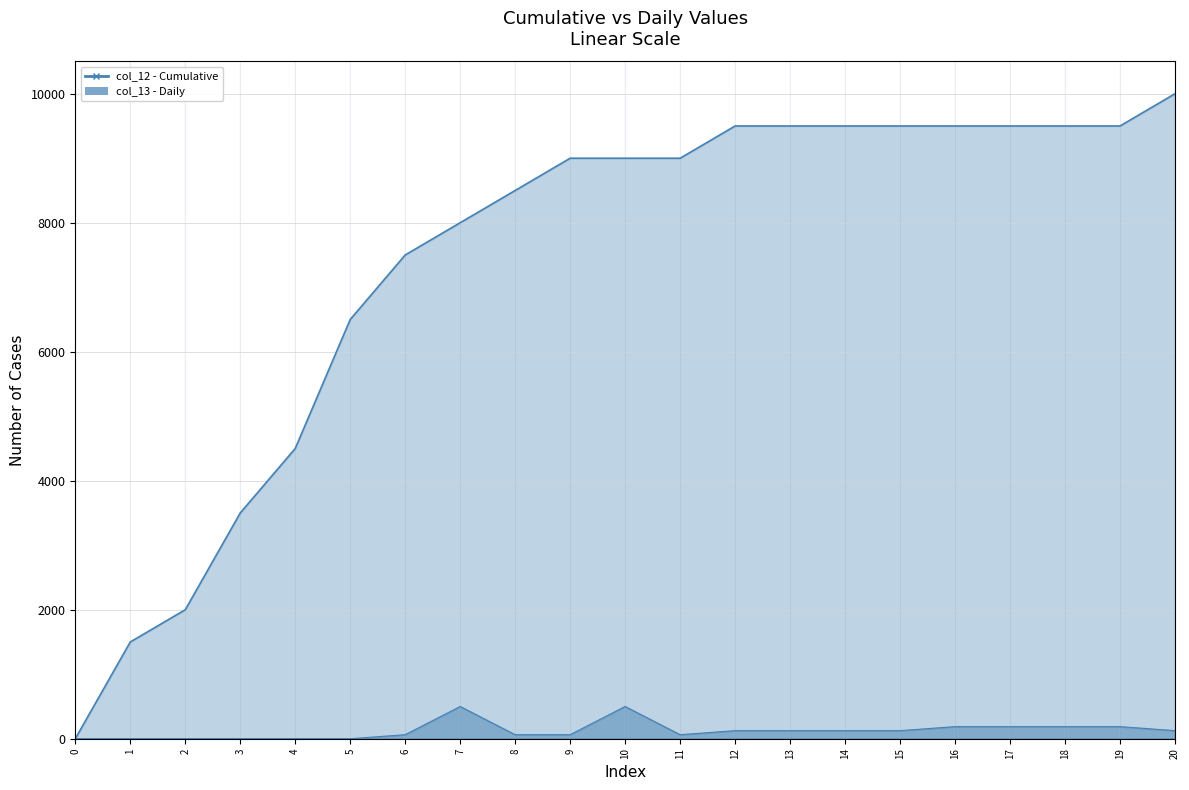

Count the number of data series in this chart.

2